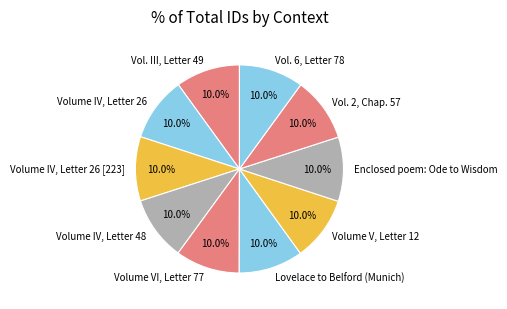

To the nearest percent, what is the combined percentage of Volume IV, Letter 26 and Enclosed poem: Ode to Wisdom?

20%